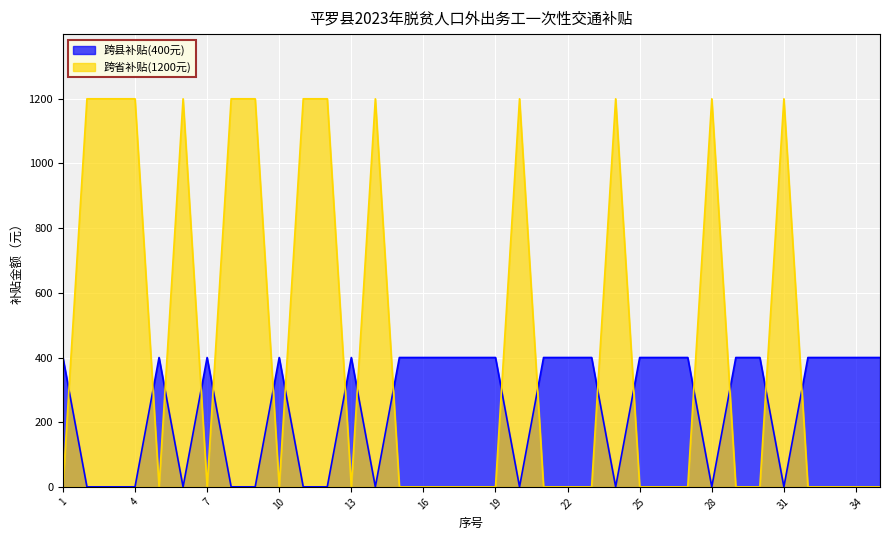

Reading right to left, transcribe all the data shown in this chart.

跨县补贴(400元): 400	400	400	400	0	400	400	0	400	400	400	0	400	400	400	0	400	400	400	400	400	0	400	0	0	400	0	0	400	0	400	0	0	0	400
跨省补贴(1200元): 0	0	0	0	1200	0	0	1200	0	0	0	1200	0	0	0	1200	0	0	0	0	0	1200	0	1200	1200	0	1200	1200	0	1200	0	1200	1200	1200	0